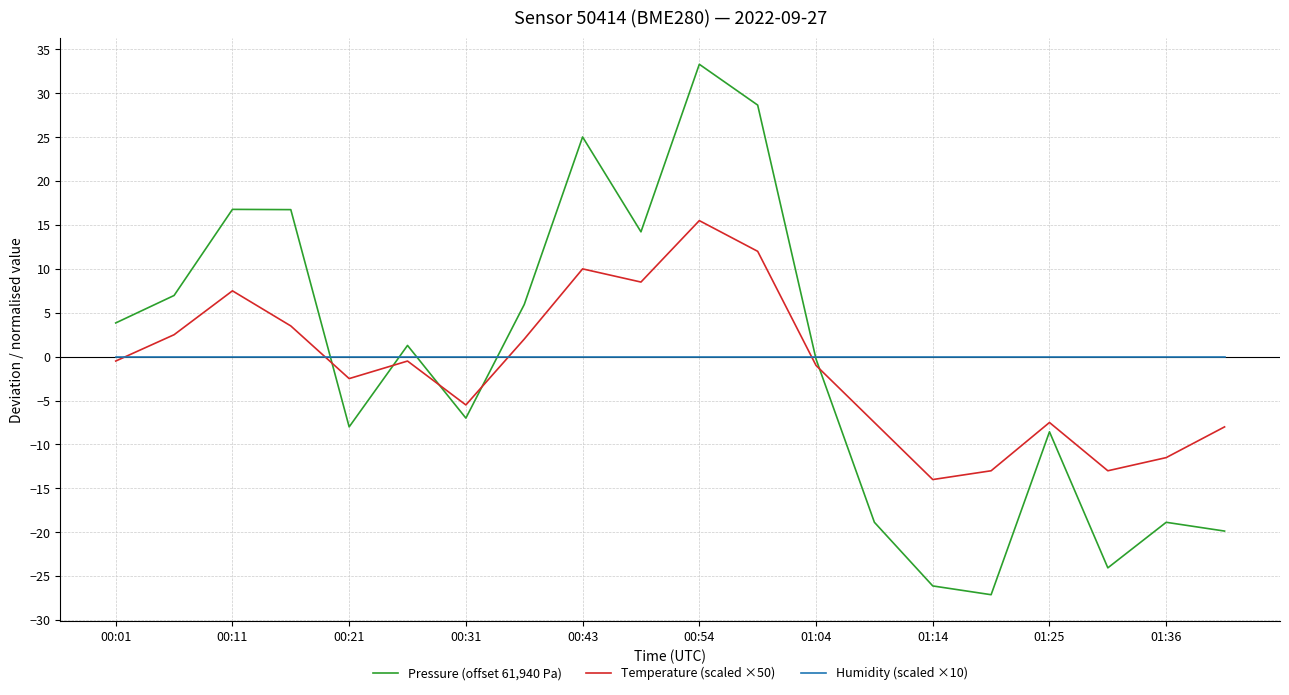

Reading right to left, what are all the values shown in this chart?

Pressure (offset 61,940 Pa): -19.9	-18.9	-24.1	-8.6	-27.1	-26.1	-18.9	-0.3	28.7	33.3	14.2	25.0	5.9	-7.0	1.3	-8.0	16.8	16.8	7.0	3.8
Temperature (scaled ×50): -8.0	-11.5	-13.0	-7.5	-13.0	-14.0	-7.5	-1.0	12.0	15.5	8.5	10.0	2.0	-5.5	-0.5	-2.5	3.5	7.5	2.5	-0.5
Humidity (scaled ×10): 0.0	0.0	0.0	0.0	0.0	0.0	0.0	0.0	0.0	0.0	0.0	0.0	0.0	0.0	0.0	0.0	0.0	0.0	0.0	0.0